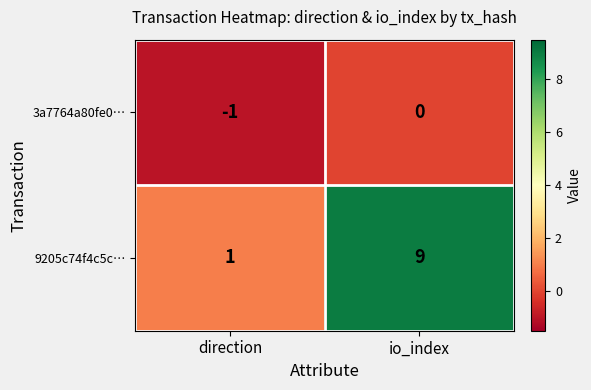

The value of 9205c74f4c5c… at direction is 1. True or false?

True